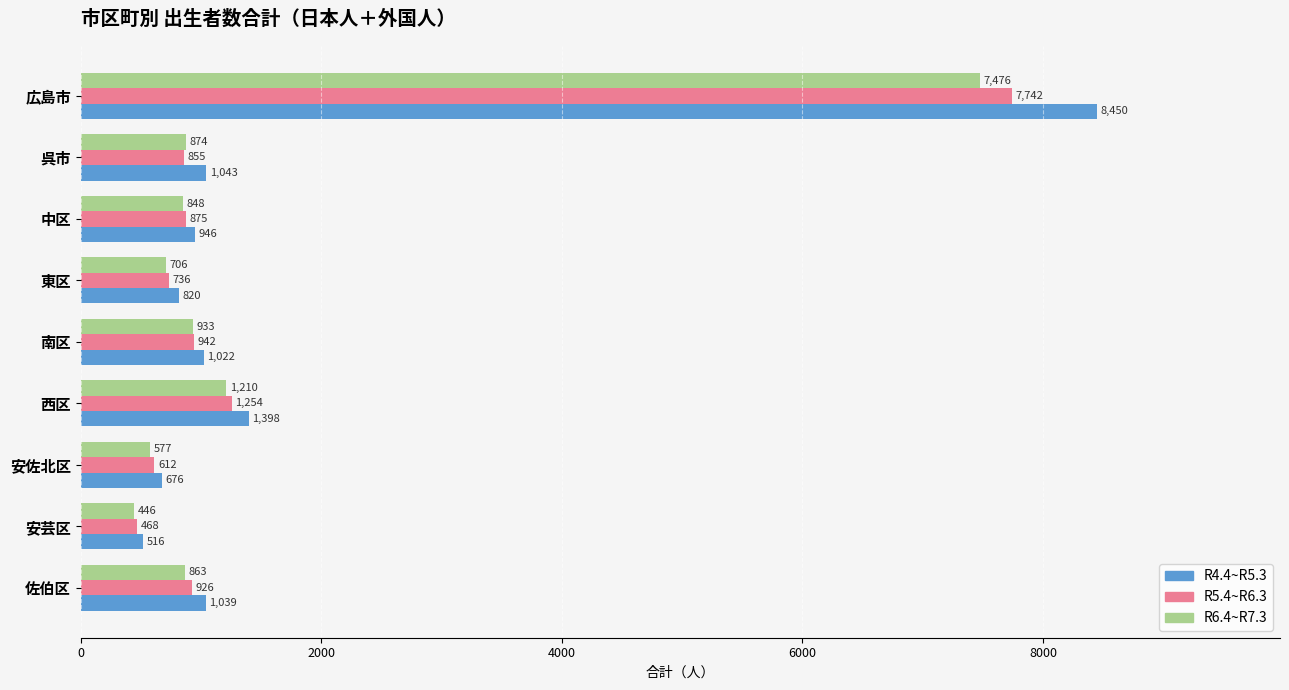

Read the R5.4~R6.3 value at 西区.

1254